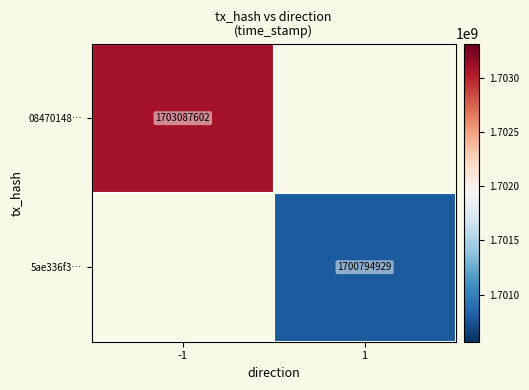

The value of 5ae336f3… at 1 is 1700794929. True or false?

True